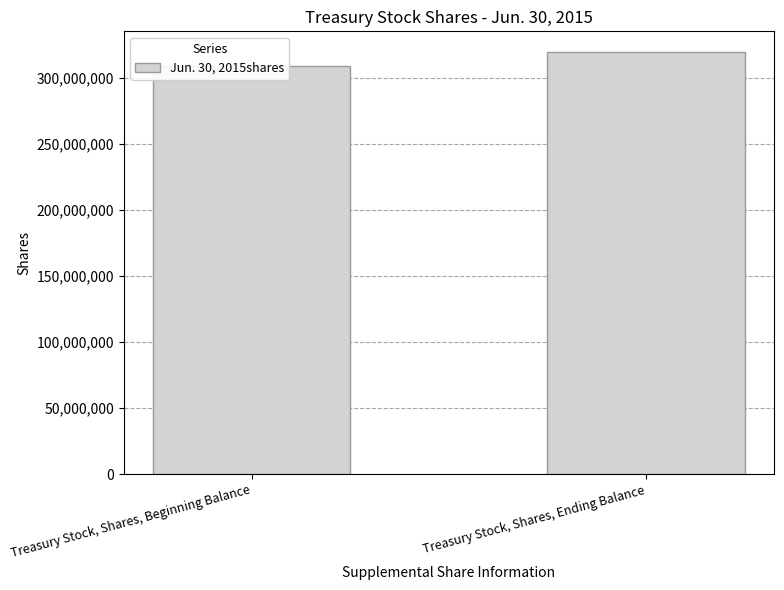

Approximately how many times larger is the value at Treasury Stock, Shares, Ending Balance compared to Treasury Stock, Shares, Beginning Balance?

1.0